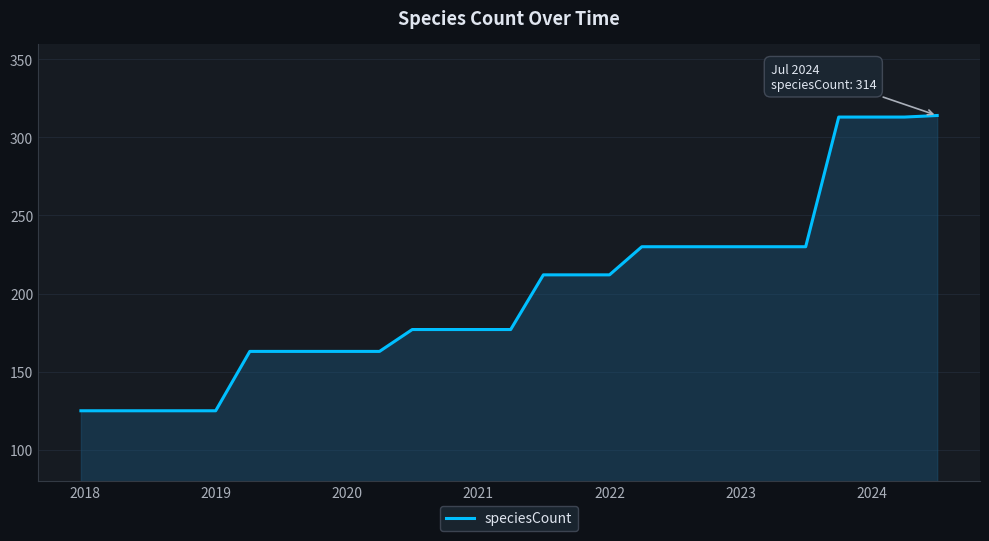

What is the maximum value shown in the chart?

314